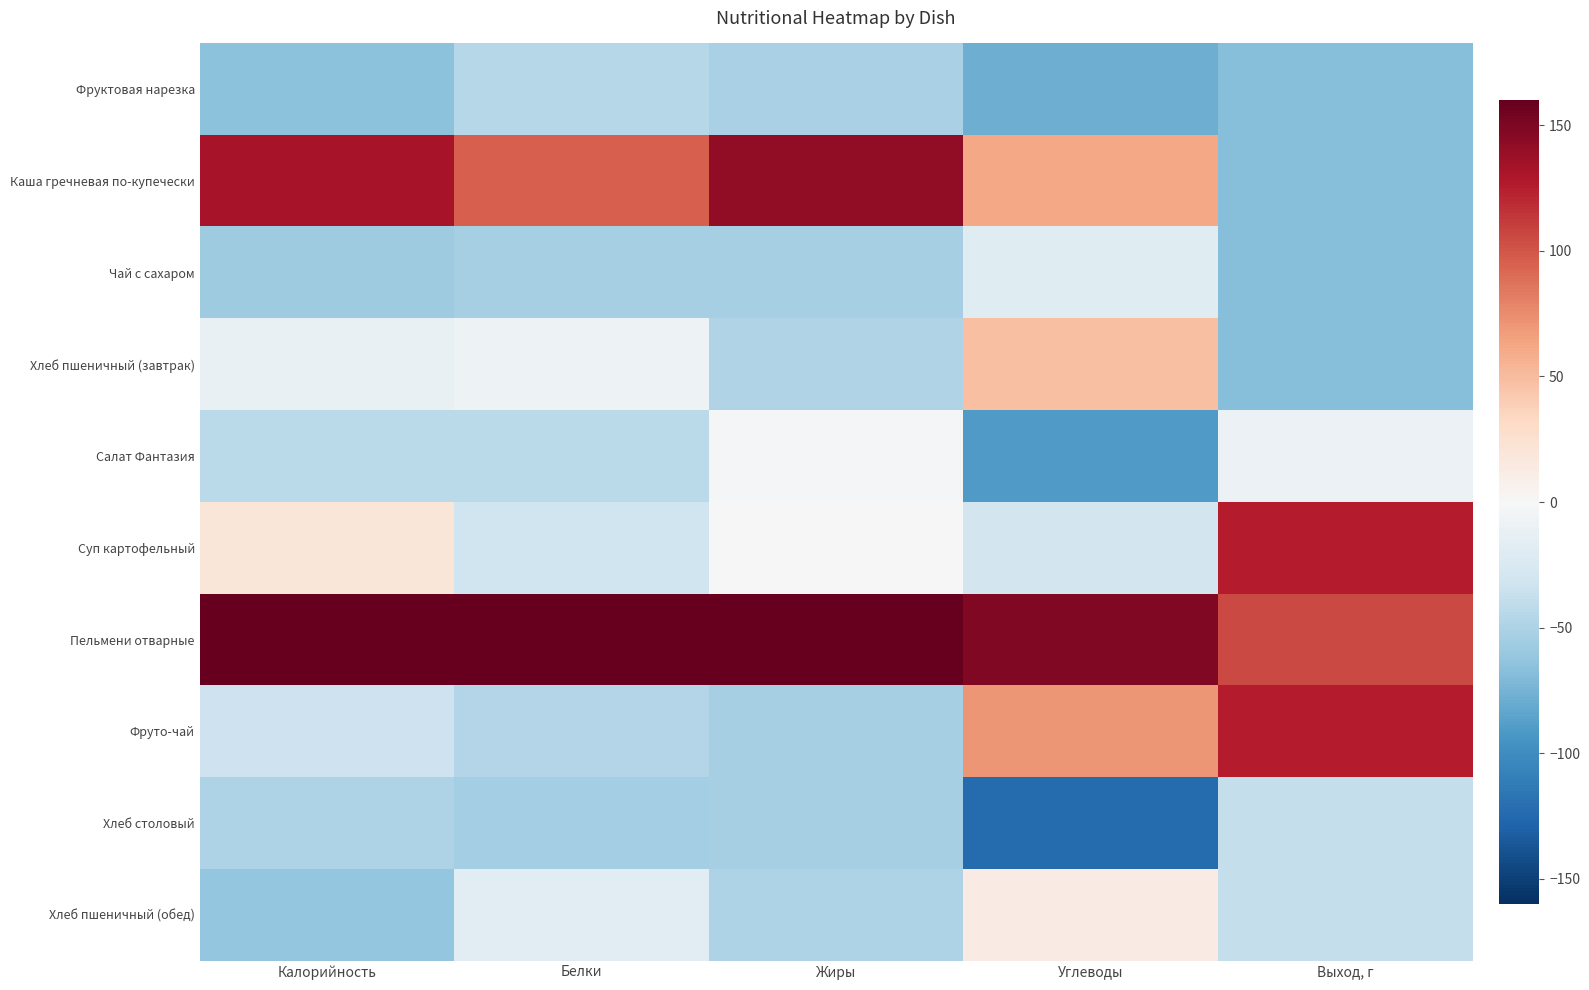

At which category is the sum across all series the highest?

Белки